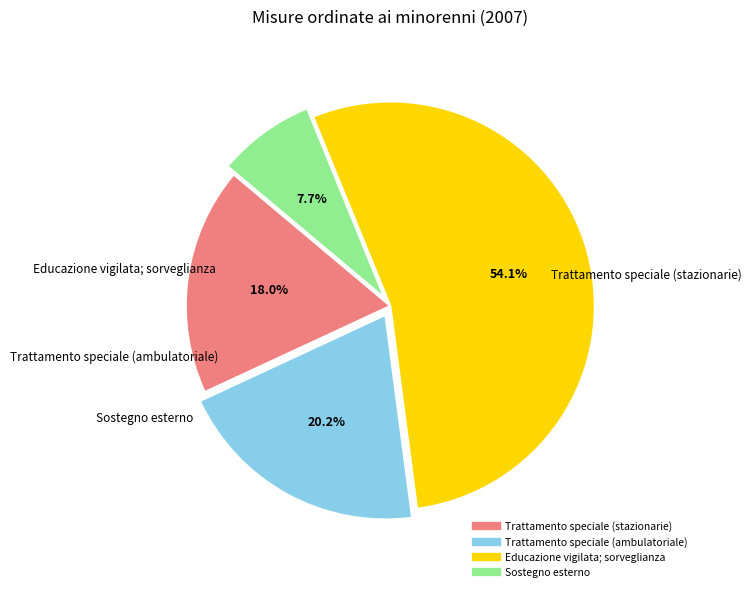

What is the total percentage of Educazione vigilata; sorveglianza and Sostegno esterno?

61.8%